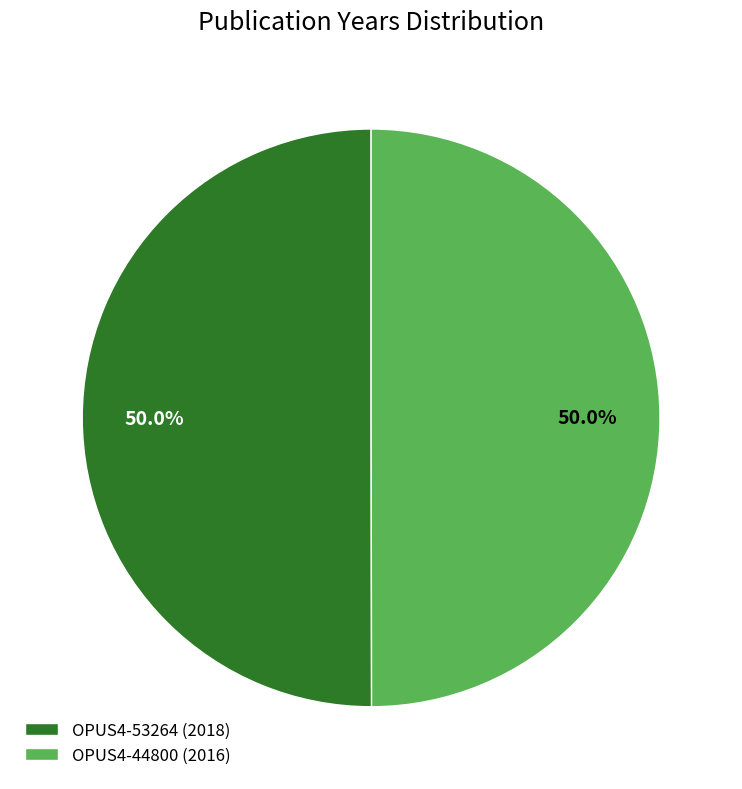

How many slices are in this pie chart?

2